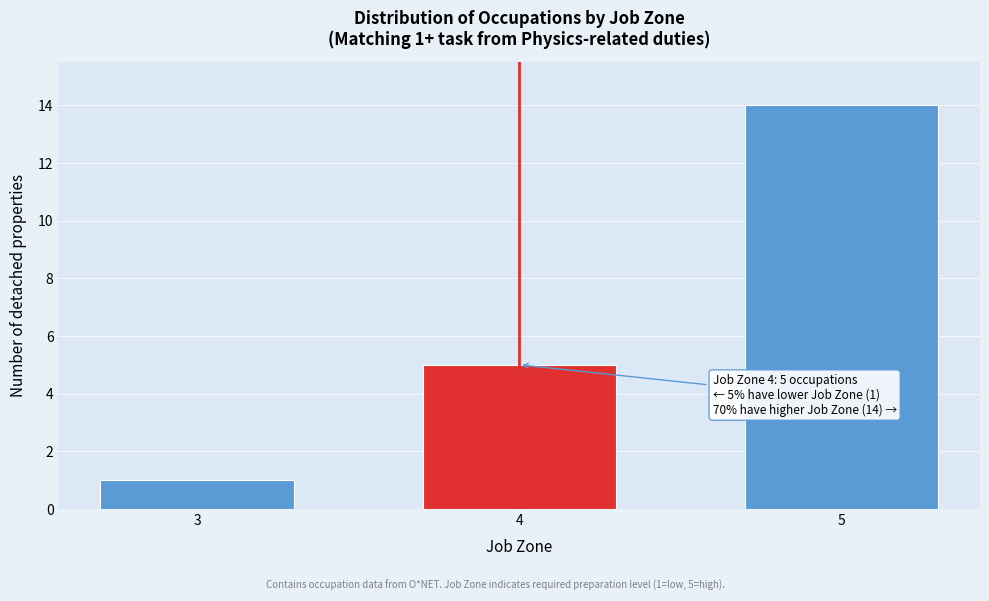

Reading right to left, list all the values displayed in this chart.

14	5	1